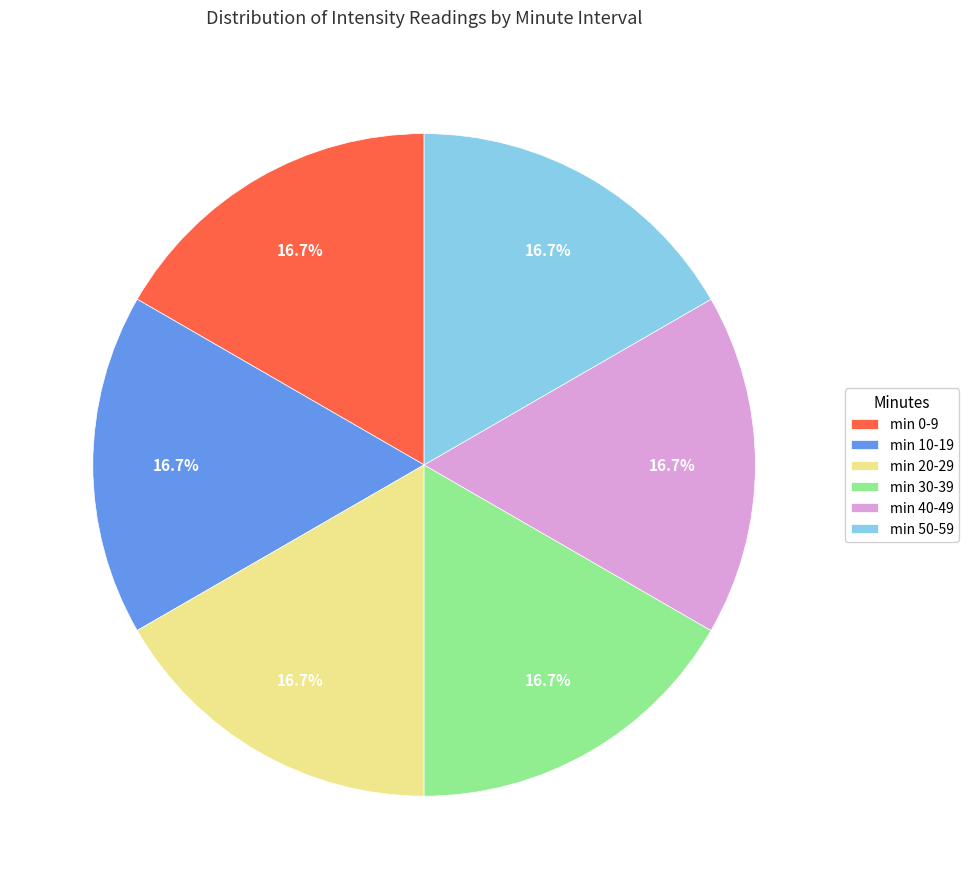

Is the sum of min 20-29 and min 10-19 greater than half?

No